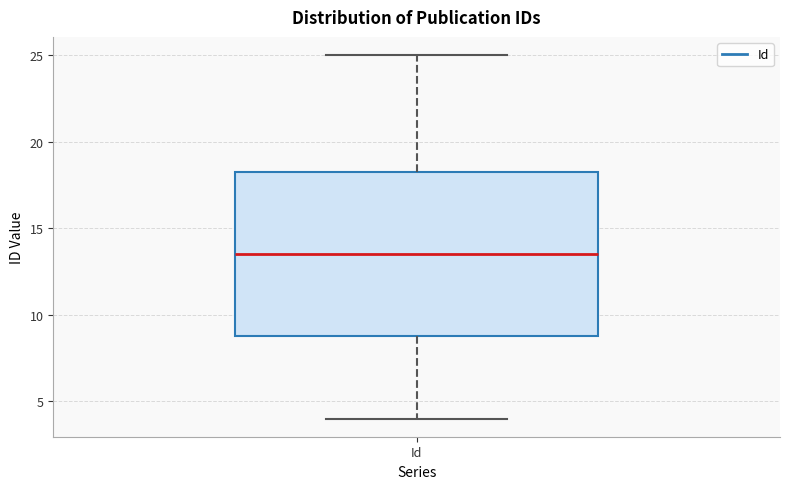

Transcribe this box plot: give where the median line is, the range the box spans, and where the two whiskers end, as read against the y-axis. The values are not printed on the chart, so give them approximately, as read against the axis.

median 13.5, box 9.0 to 18.5, whiskers 4.0 to 25.0